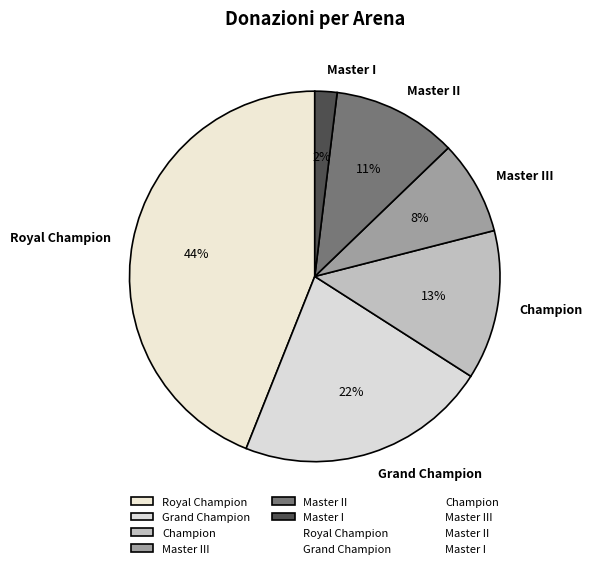

Does any single category account for the majority?

No